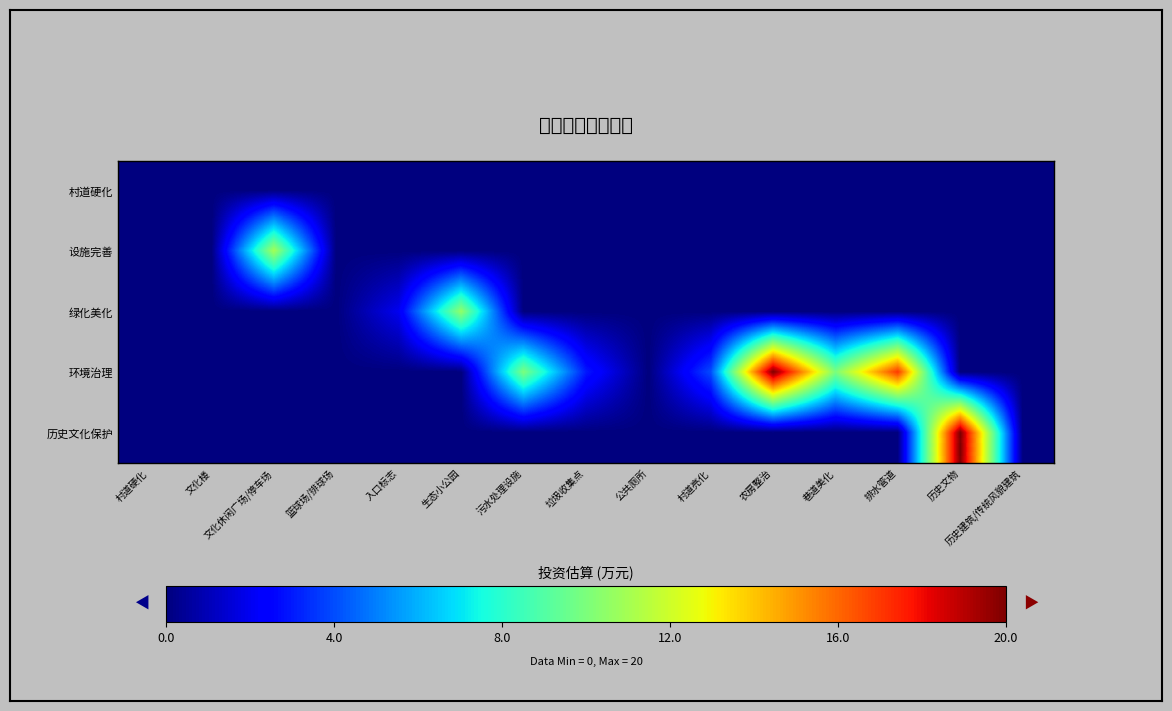

Reading left to right, what are all the values shown in this chart?

村道硬化: 村道硬化=0.0	文化楼=0.0	文化休闲广场/停车场=0.0	篮球场/排球场=0.0	入口标志=0.0	生态小公园=0.0	污水处理设施=0.0	垃圾收集点=0.0	公共厕所=0.0	村道亮化=0.0	农房整治=0.0	巷道美化=0.0	排水管道=0.0	历史文物=0.0	历史建筑/传统风貌建筑=0.0
设施完善: 村道硬化=0.0	文化楼=0.0	文化休闲广场/停车场=11.0	篮球场/排球场=0.0	入口标志=0.0	生态小公园=0.0	污水处理设施=0.0	垃圾收集点=0.0	公共厕所=0.0	村道亮化=0.0	农房整治=0.0	巷道美化=0.0	排水管道=0.0	历史文物=0.0	历史建筑/传统风貌建筑=0.0
绿化美化: 村道硬化=0.0	文化楼=0.0	文化休闲广场/停车场=0.0	篮球场/排球场=0.0	入口标志=2.0	生态小公园=10.5	污水处理设施=0.0	垃圾收集点=0.0	公共厕所=0.0	村道亮化=0.0	农房整治=0.0	巷道美化=0.0	排水管道=0.0	历史文物=0.0	历史建筑/传统风貌建筑=0.0
环境治理: 村道硬化=0.0	文化楼=0.0	文化休闲广场/停车场=0.0	篮球场/排球场=0.0	入口标志=0.0	生态小公园=0.0	污水处理设施=10.0	垃圾收集点=3.0	公共厕所=0.0	村道亮化=4.0	农房整治=20.0	巷道美化=10.0	排水管道=17.0	历史文物=0.0	历史建筑/传统风貌建筑=0.0
历史文化保护: 村道硬化=0.0	文化楼=0.0	文化休闲广场/停车场=0.0	篮球场/排球场=0.0	入口标志=0.0	生态小公园=0.0	污水处理设施=0.0	垃圾收集点=0.0	公共厕所=0.0	村道亮化=0.0	农房整治=0.0	巷道美化=0.0	排水管道=0.0	历史文物=20.0	历史建筑/传统风貌建筑=0.0